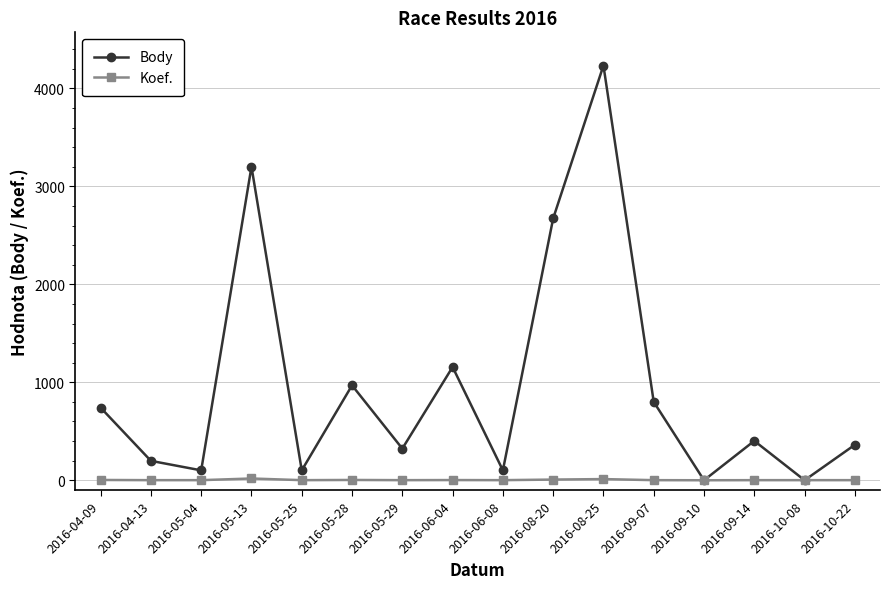

Which series changed the most between 2016-05-13 and 2016-06-08?

Body